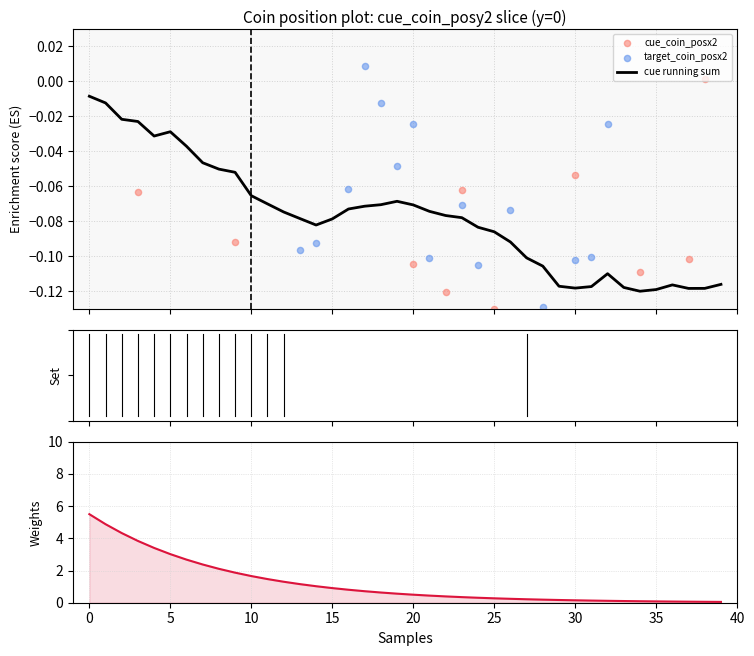

Is the value of cue running sum at 31 greater than the value of target_coin_posx2 at 26?

No